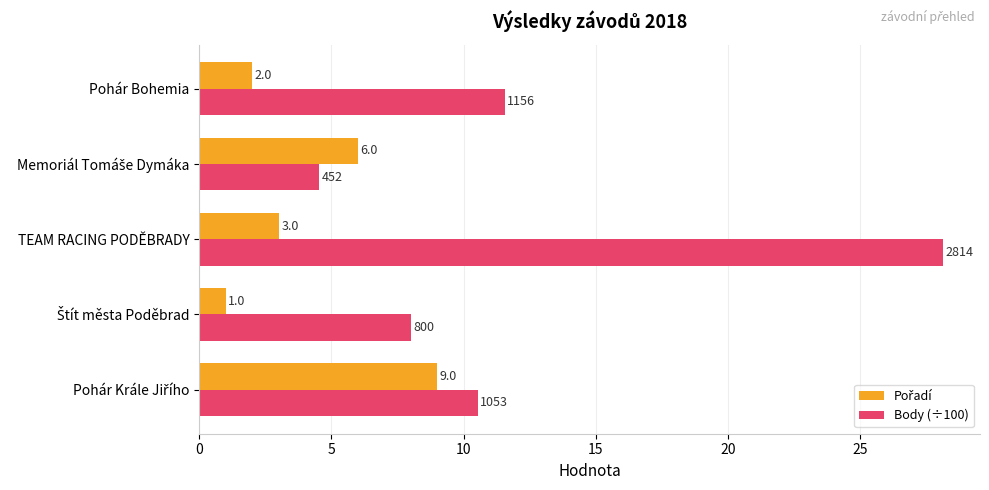

At which category is the sum across all series the highest?

TEAM RACING PODĚBRADY